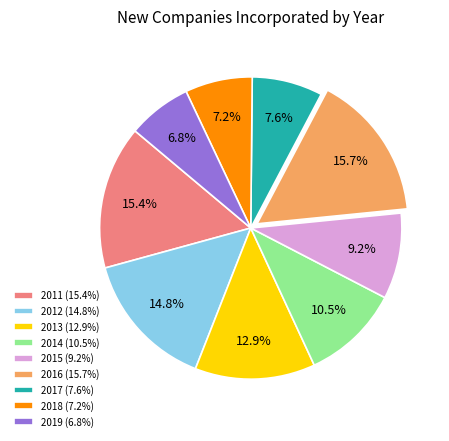

Is it true that 2013 is 13% of the pie?

True